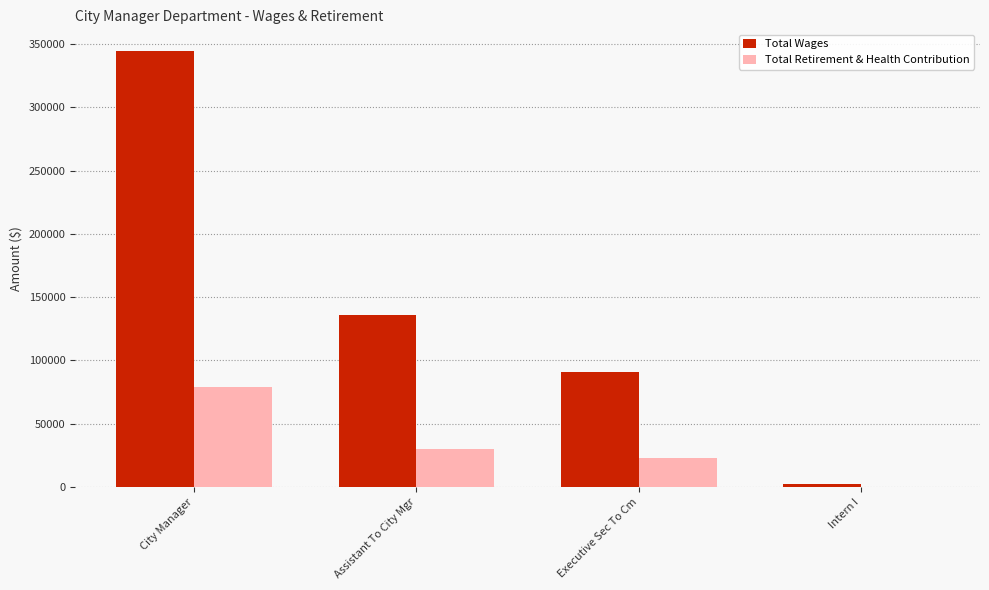

Between City Manager and Assistant To City Mgr, which series saw the biggest shift?

Total Wages